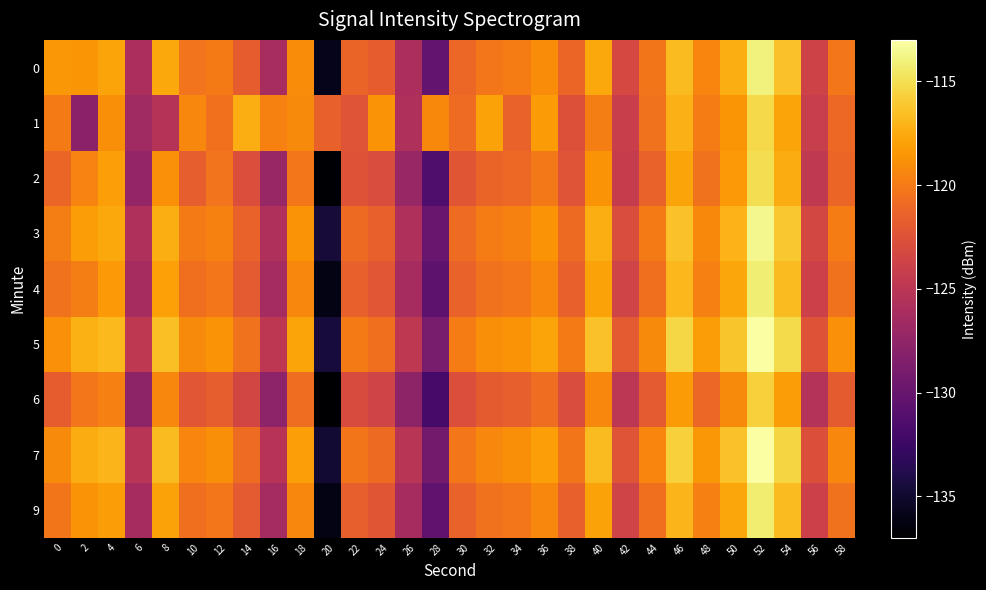

How many series are shown in this chart?

9